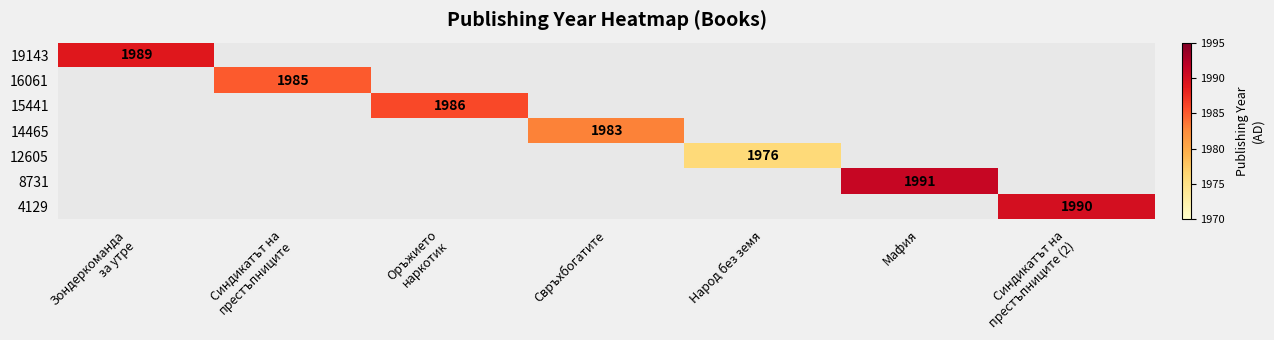

Is it true that 8731 equals 1991 at Мафия?

True